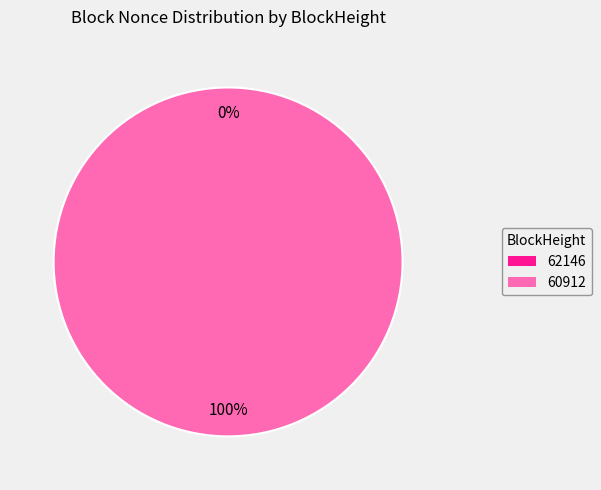

What is the largest slice in the pie chart?

60912